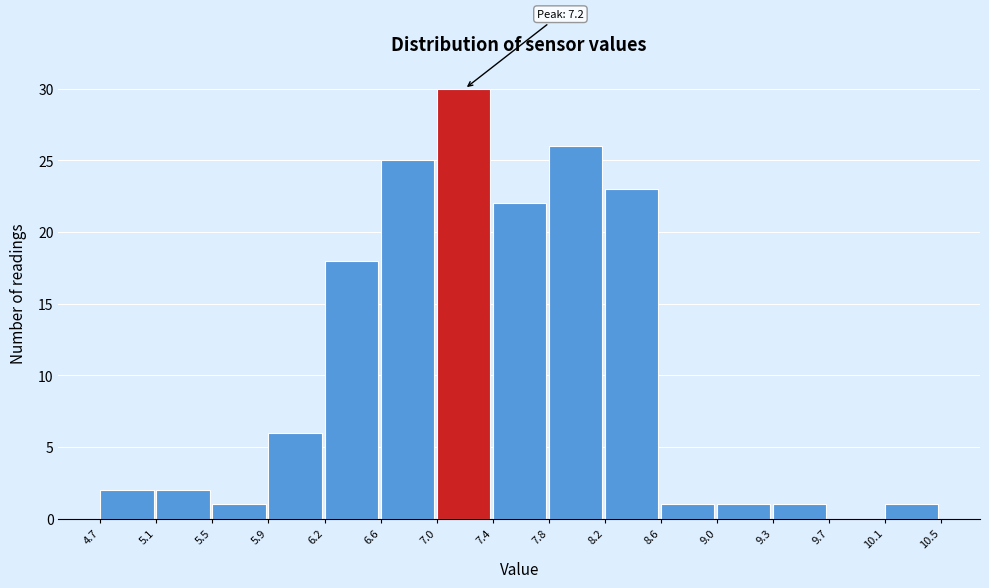

Over which range of the x-axis is the bar tallest?

7.0 to 7.4